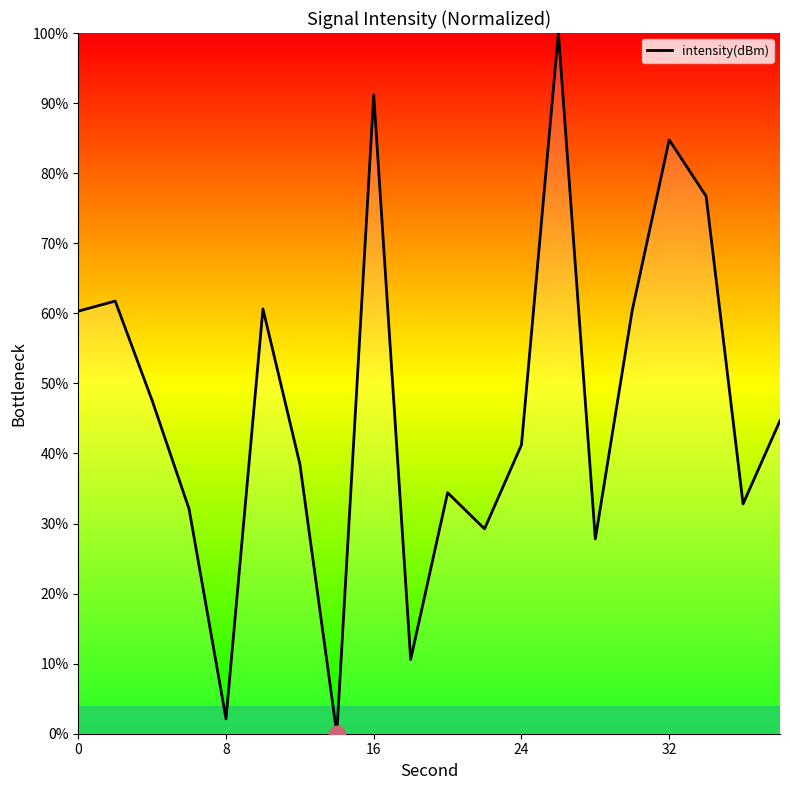

What is the difference between the maximum and minimum values?

100.0